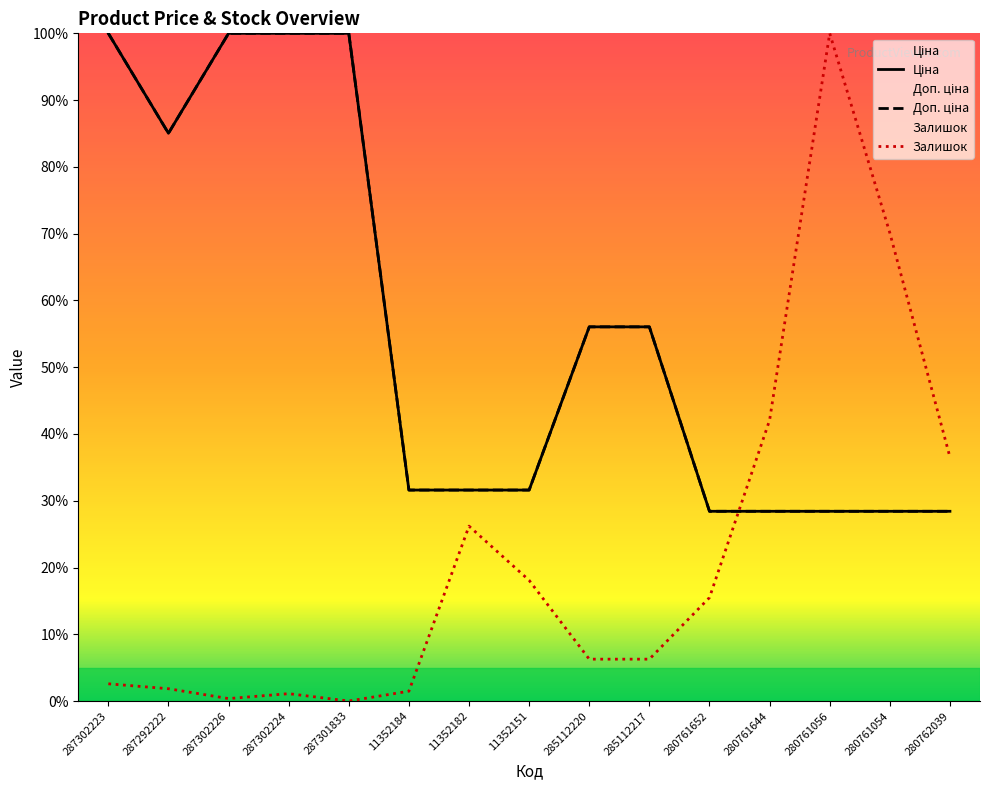

At which label is Доп. ціна closest to 64?

285112220